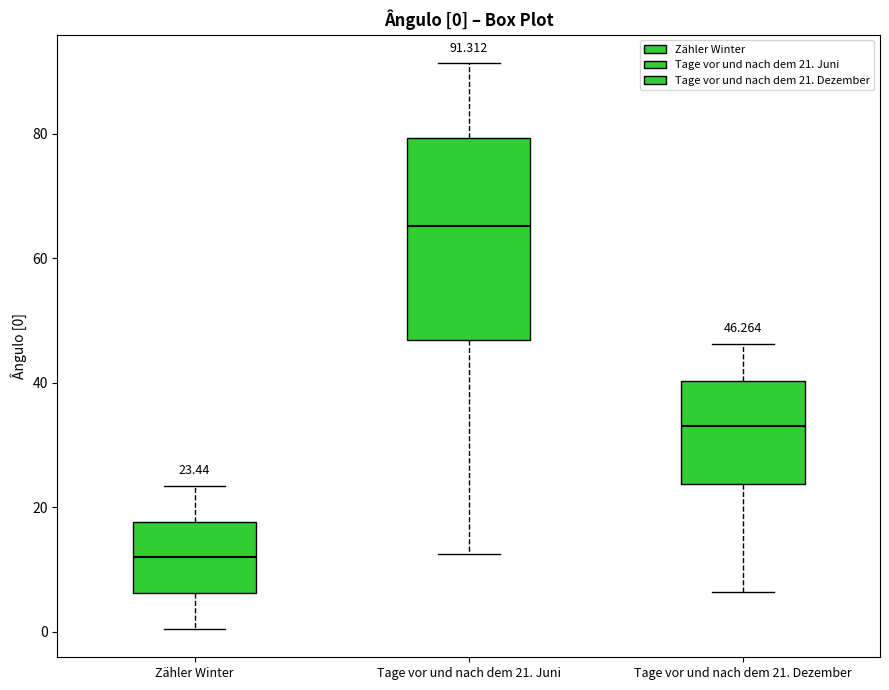

Which box has the highest median line?

Tage vor und nach dem 21. Juni